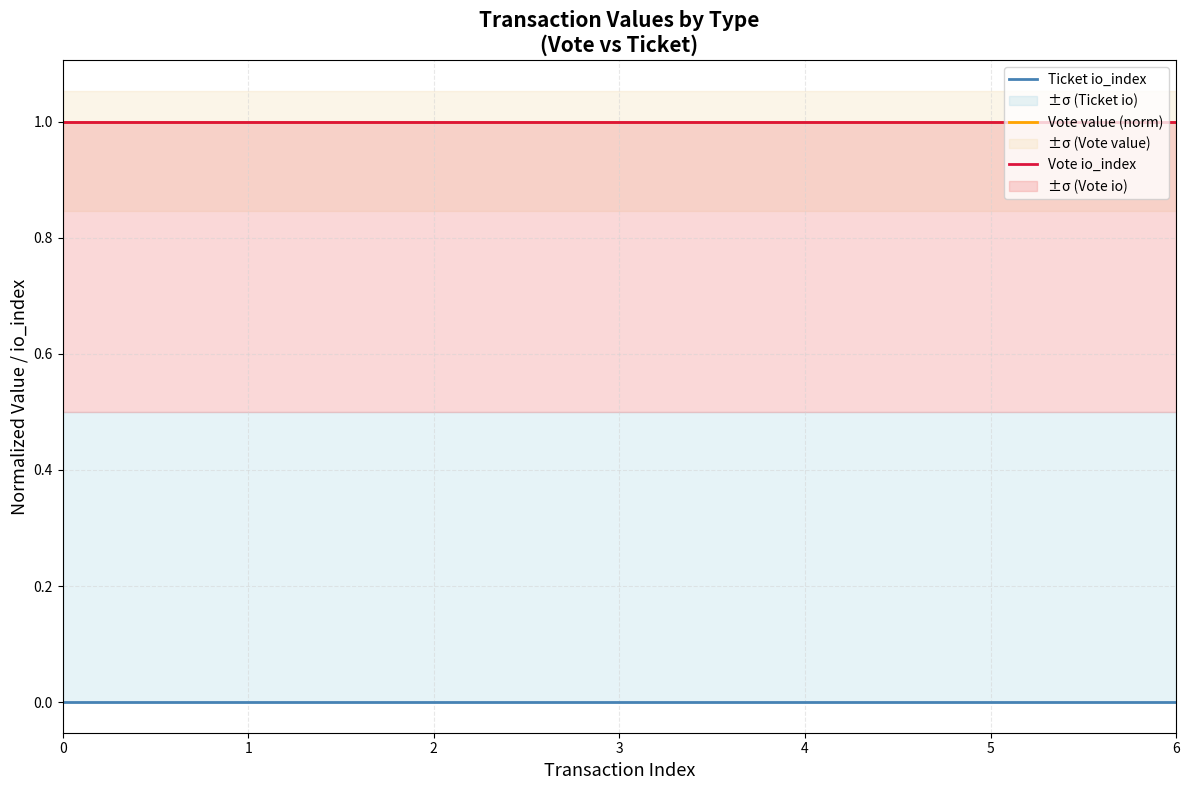

List the series in order of their peak value, highest first.

Vote value (norm), Vote io_index, Ticket io_index